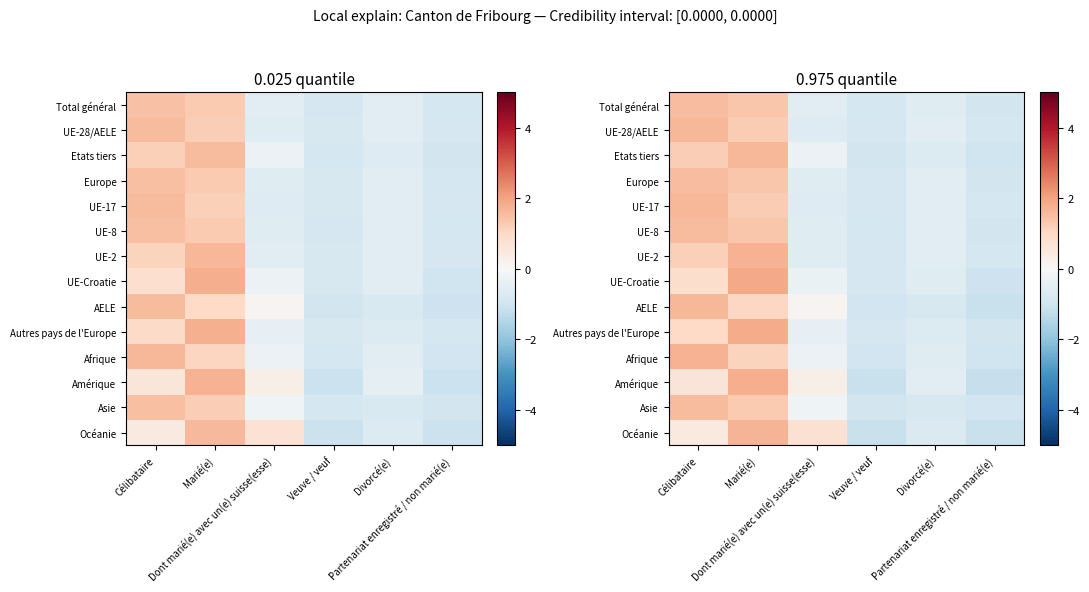

What is the difference between the UE-8 values at Partenariat enregistré / non marié(e) and Veuve / veuf?

0.1